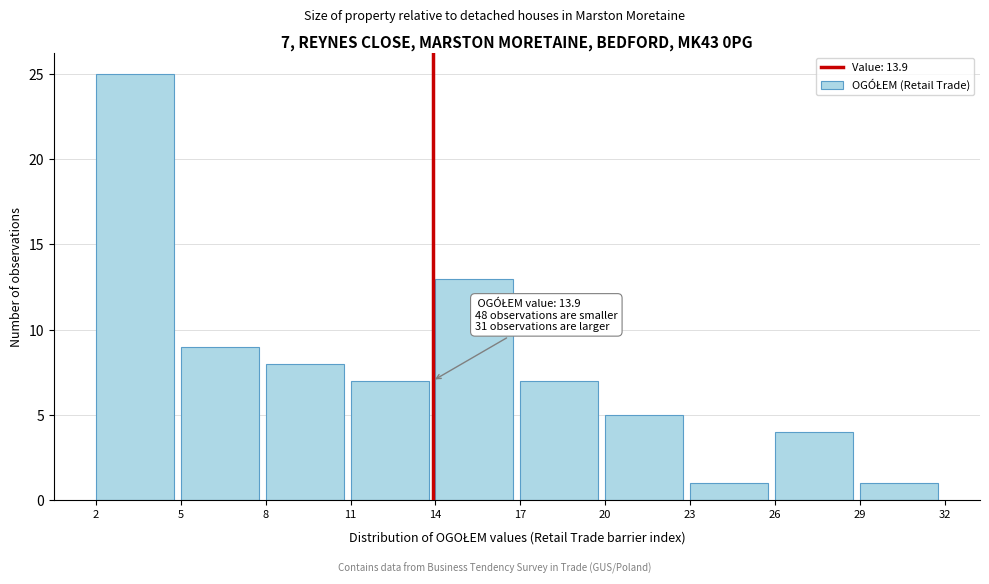

Which range on the x-axis has the tallest bar?

2 to 5